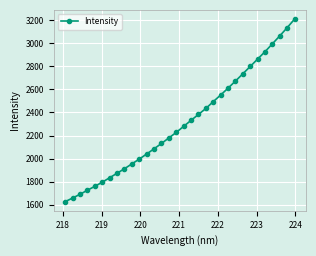

Reading right to left, extract all data points from this chart.

3208.5	3134.3	3063.1	2994.4	2925.9	2862.1	2798.0	2734.4	2671.4	2610.3	2550.5	2493.4	2434.2	2382.5	2331.4	2279.1	2226.9	2178.9	2131.0	2084.7	2039.8	1995.4	1954.0	1912.1	1872.9	1834.1	1795.4	1759.7	1725.9	1690.9	1658.3	1627.3